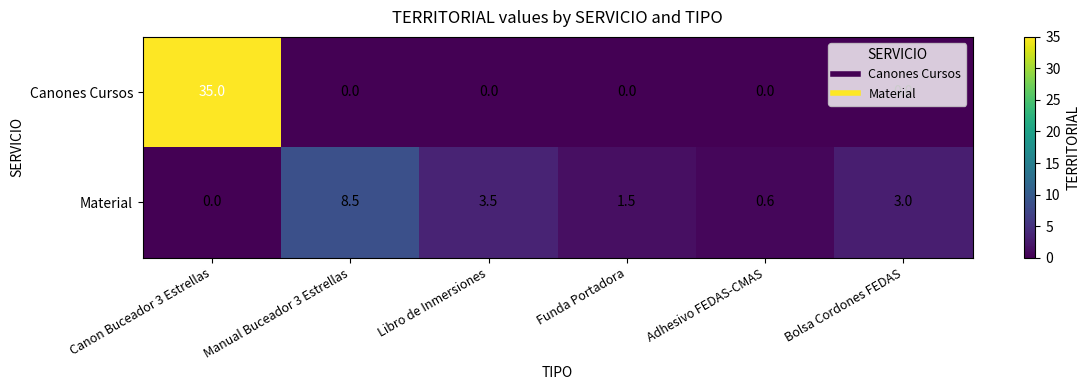

At which category does the chart reach its peak across all series?

Canon Buceador 3 Estrellas